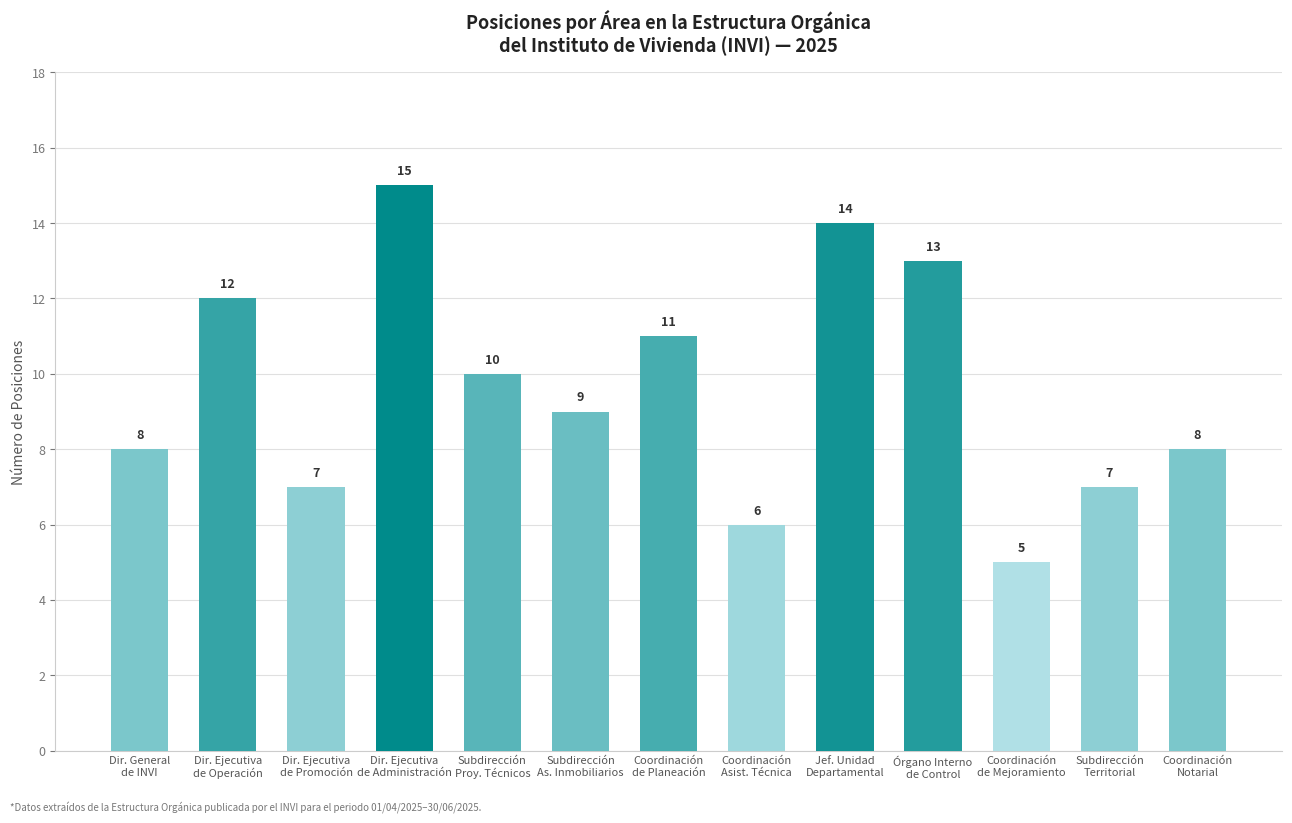

What is the greatest value displayed?

15